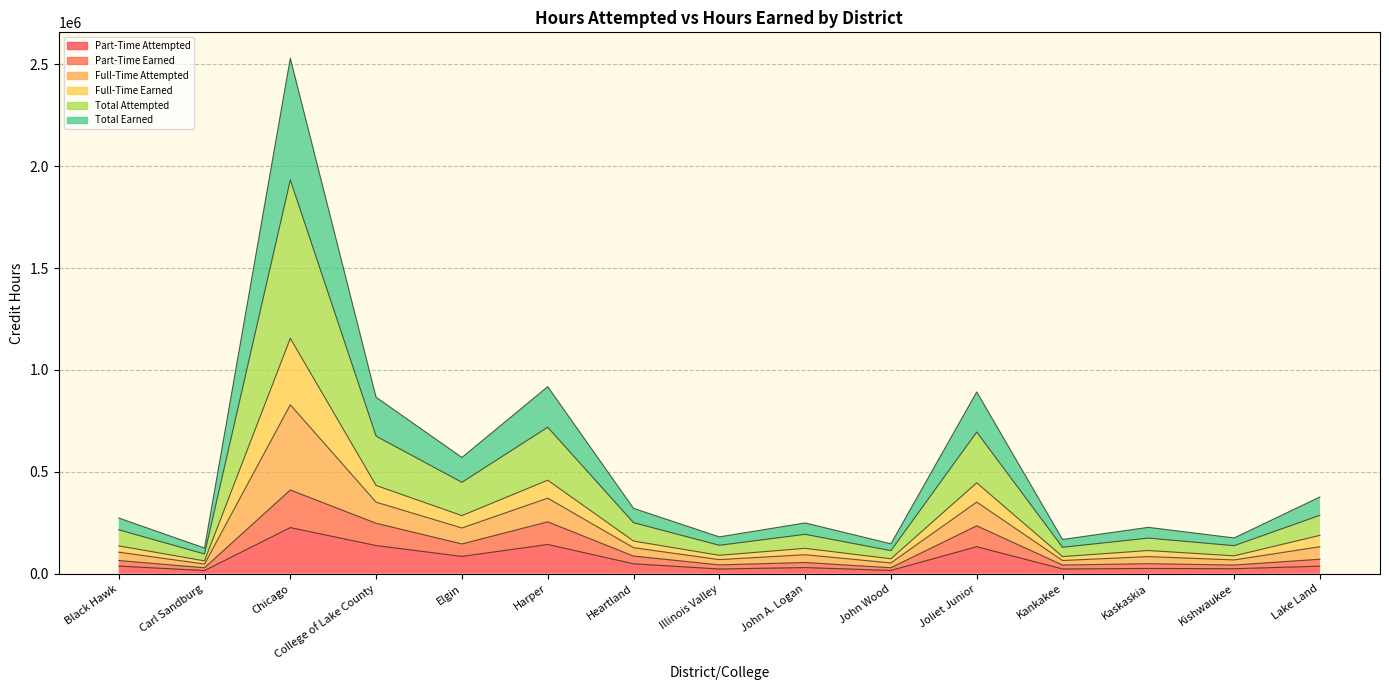

What are all the series names shown in the legend?

Part-Time Attempted, Part-Time Earned, Full-Time Attempted, Full-Time Earned, Total Attempted, Total Earned